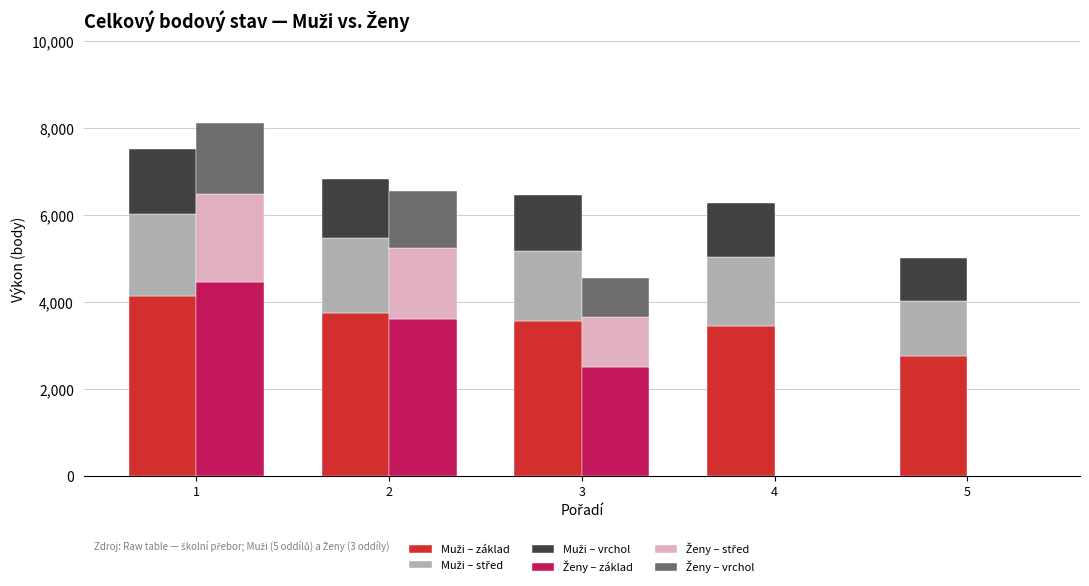

Is it true that Muži – střed equals 3069.3 at 1?

False